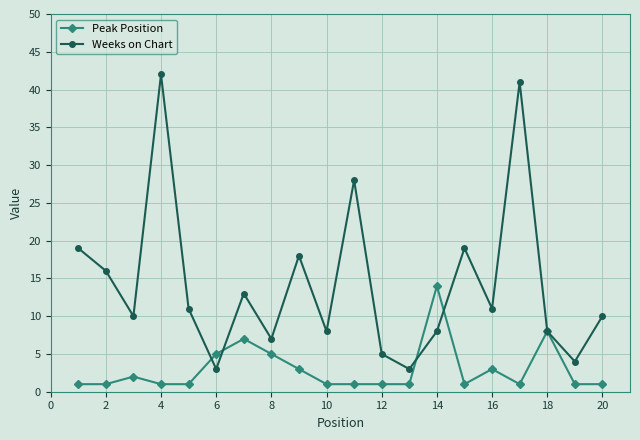

List the series in order of their overall mean, lowest first.

Peak Position, Weeks on Chart